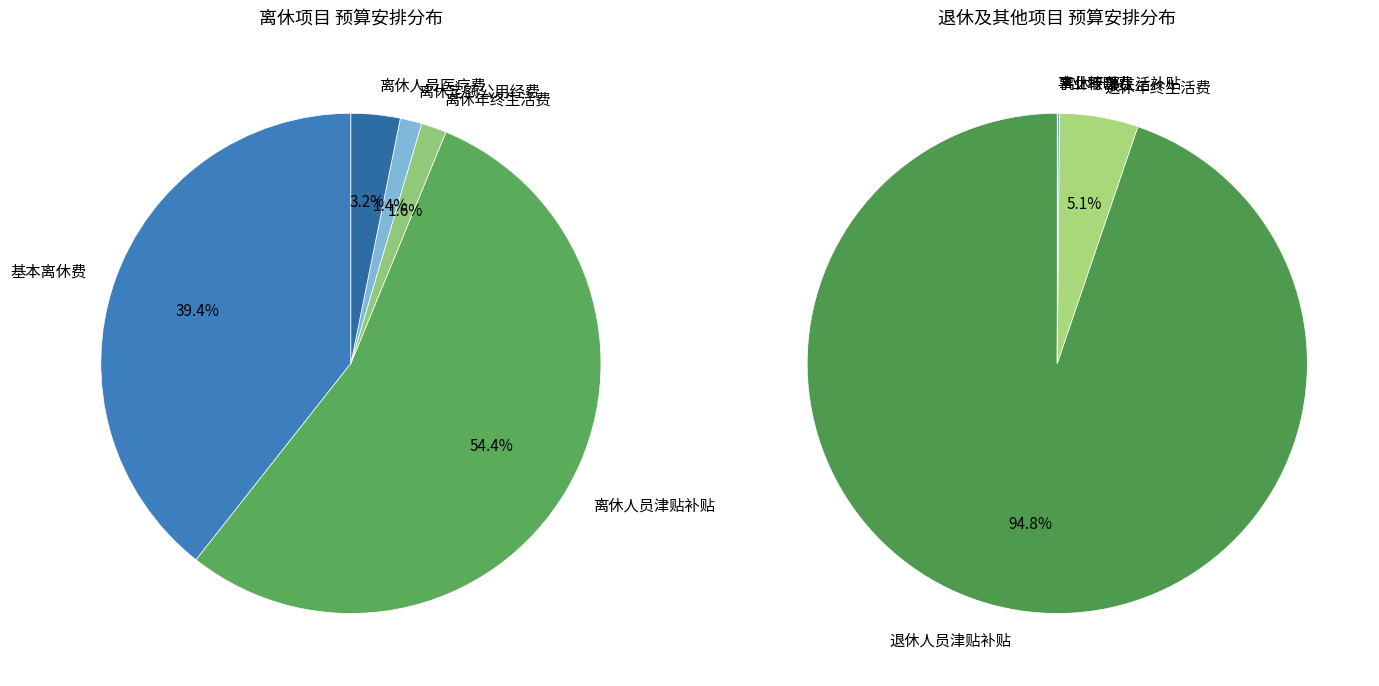

Does 离休年终生活费 account for over 50% of the chart?

No